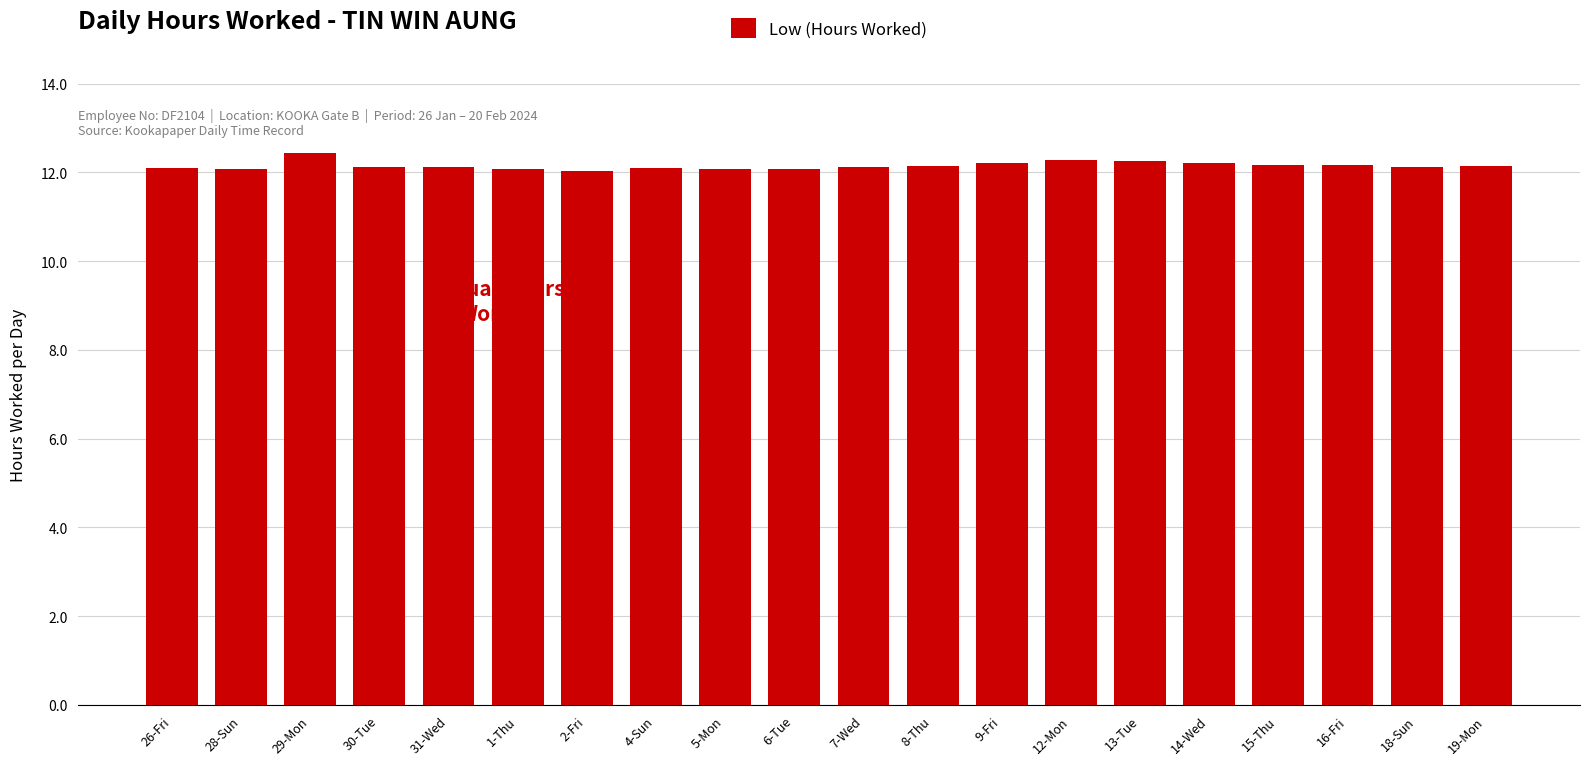

Is it true that the value at 30-Tue is 21.5?

False